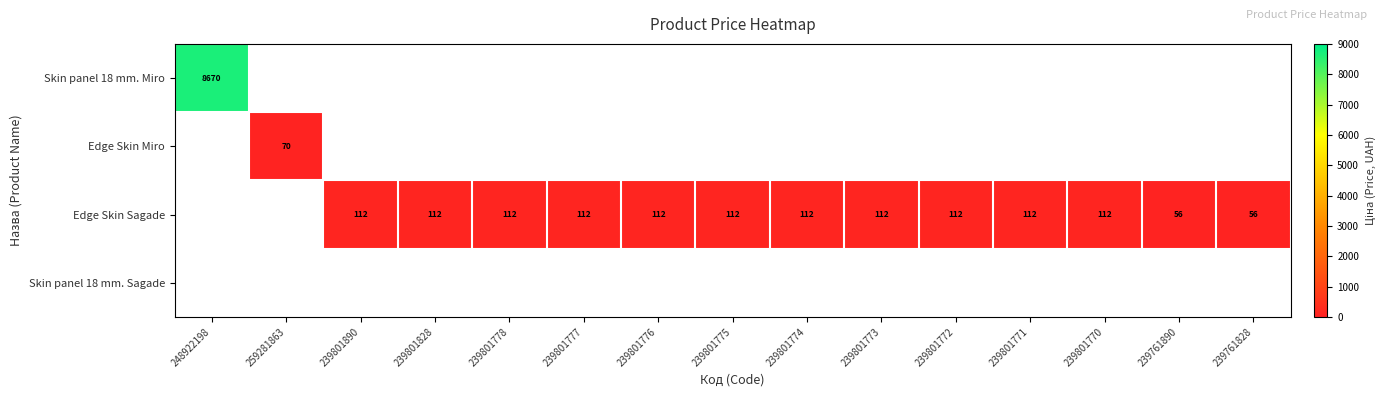

Which has a higher value, 239801776 or 239801771?

239801771